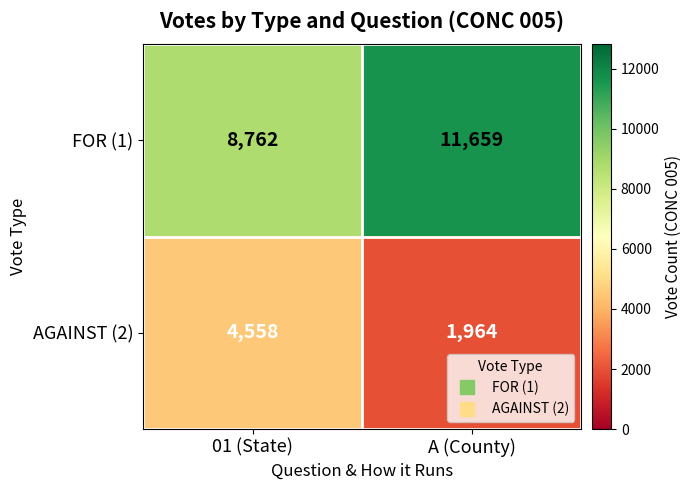

List the series in order of their peak value, highest first.

FOR (1), AGAINST (2)